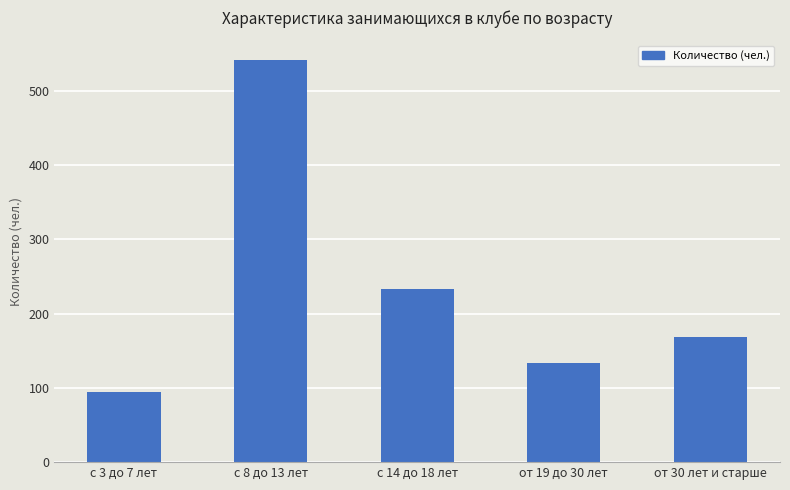

At which category does the chart reach its peak across all series?

с 8 до 13 лет